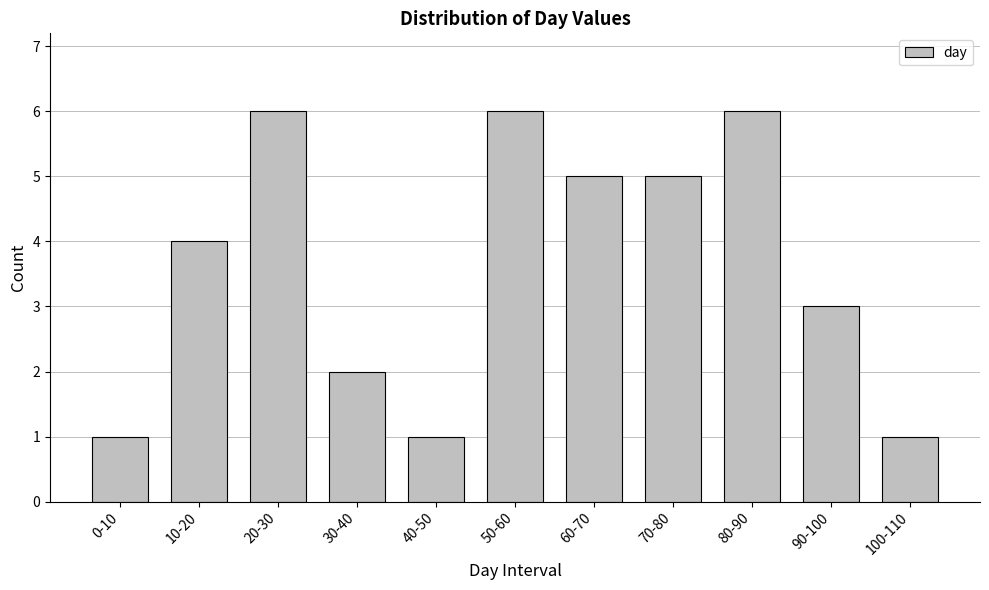

Reading right to left, transcribe all the data shown in this chart.

1	3	6	5	5	6	1	2	6	4	1